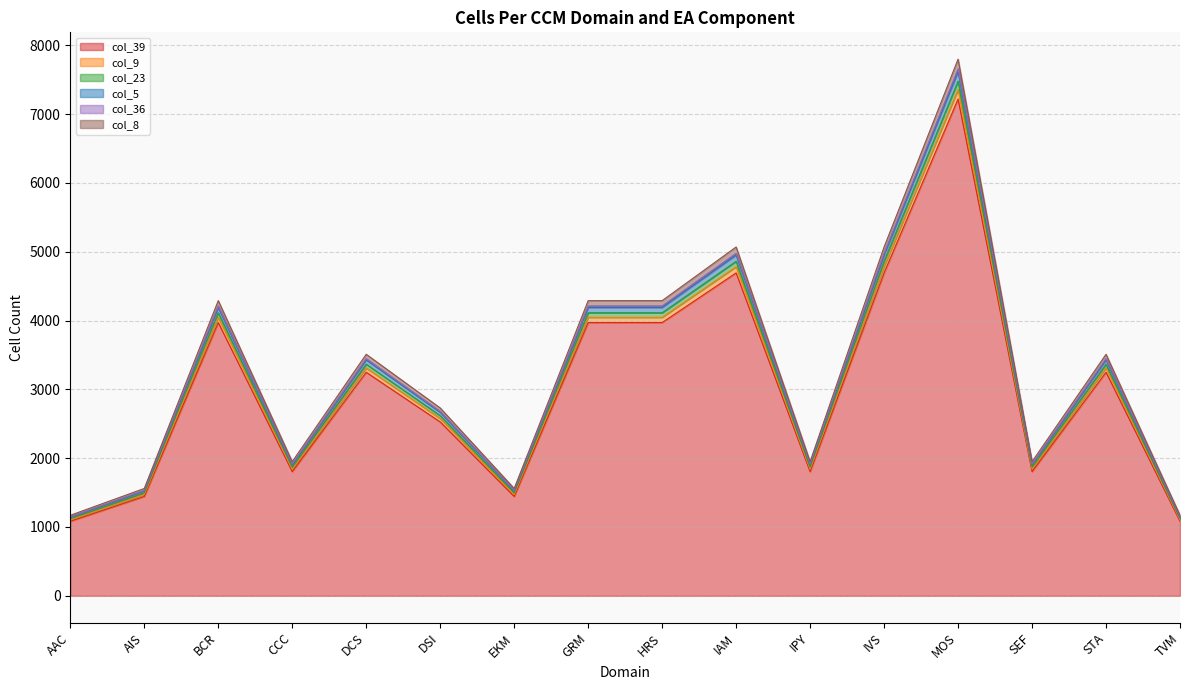

True or false: col_5 and col_8 intersect in this chart.

False